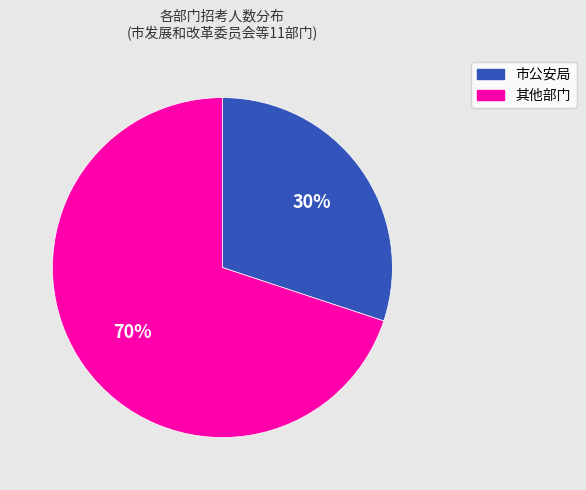

What percentage is the 其他部门 slice, to the nearest percent?

70%